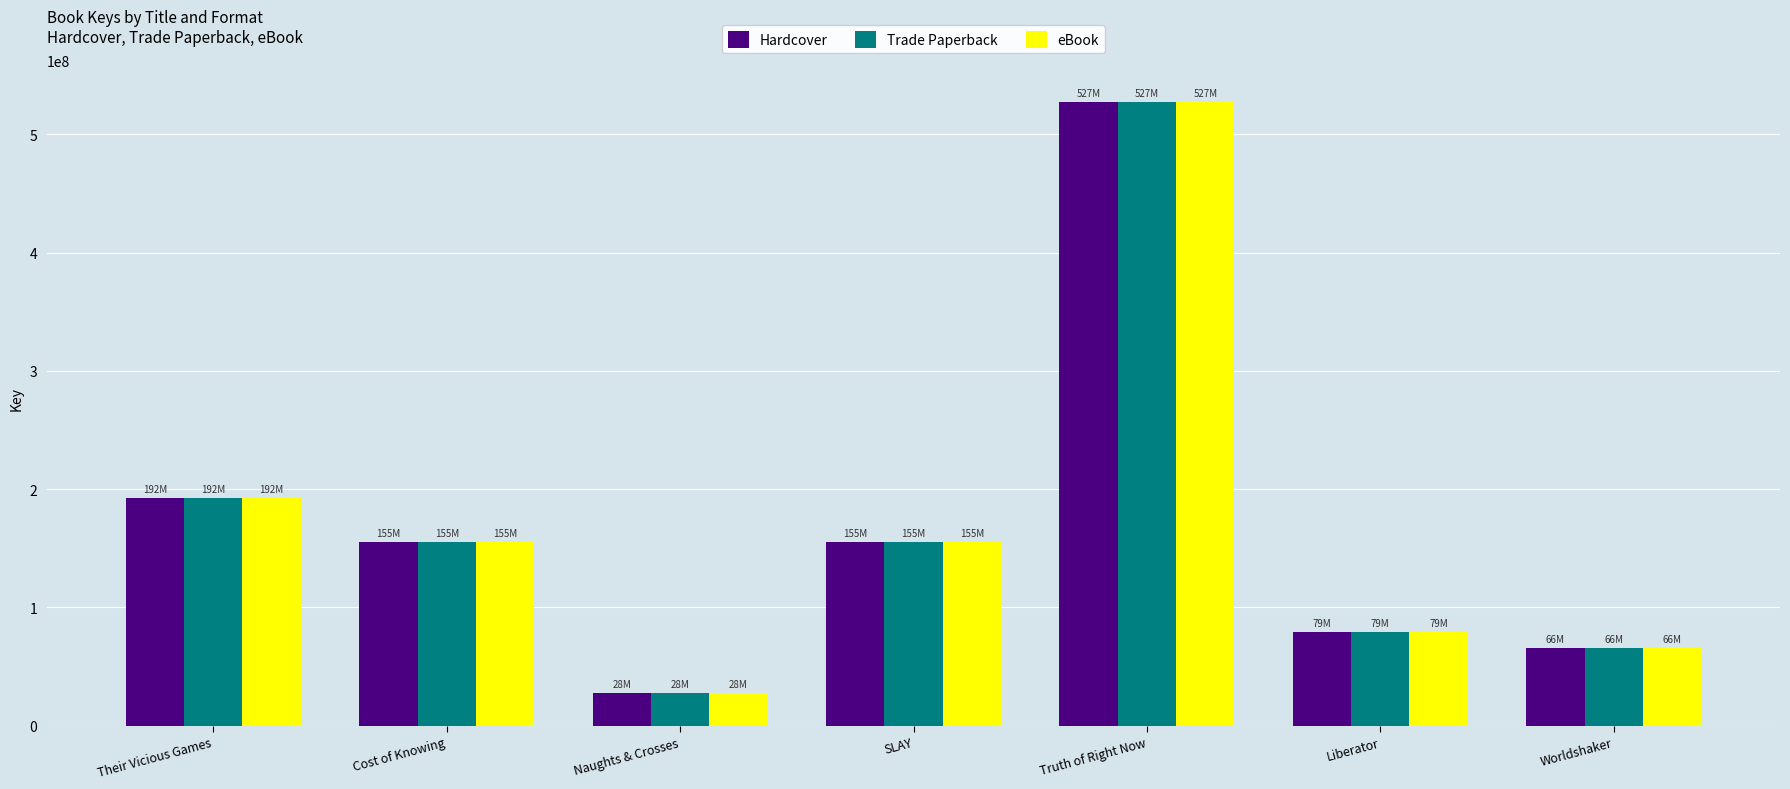

Where is Trade Paperback nearest to the value 277661083?

Their Vicious Games